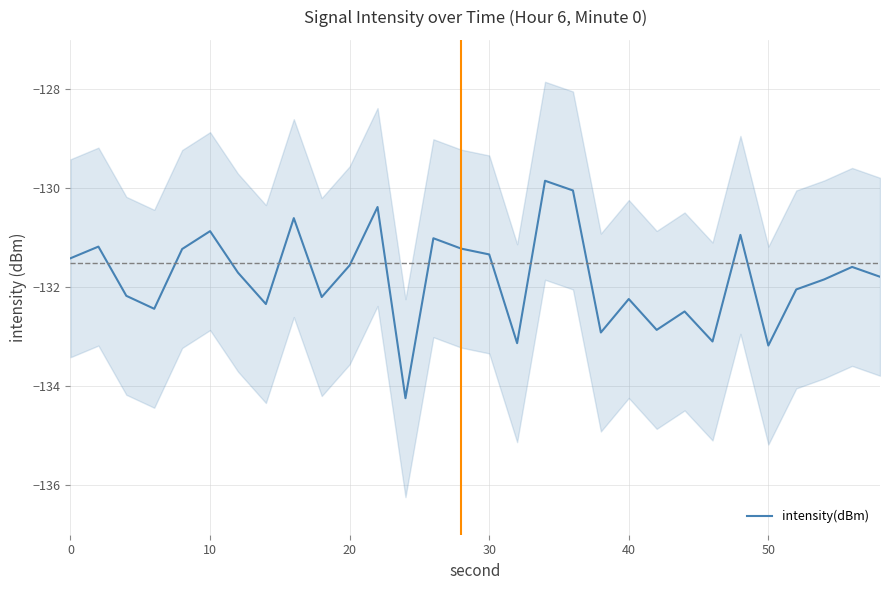

What is the lowest value of the intensity(dBm) series?

-134.2